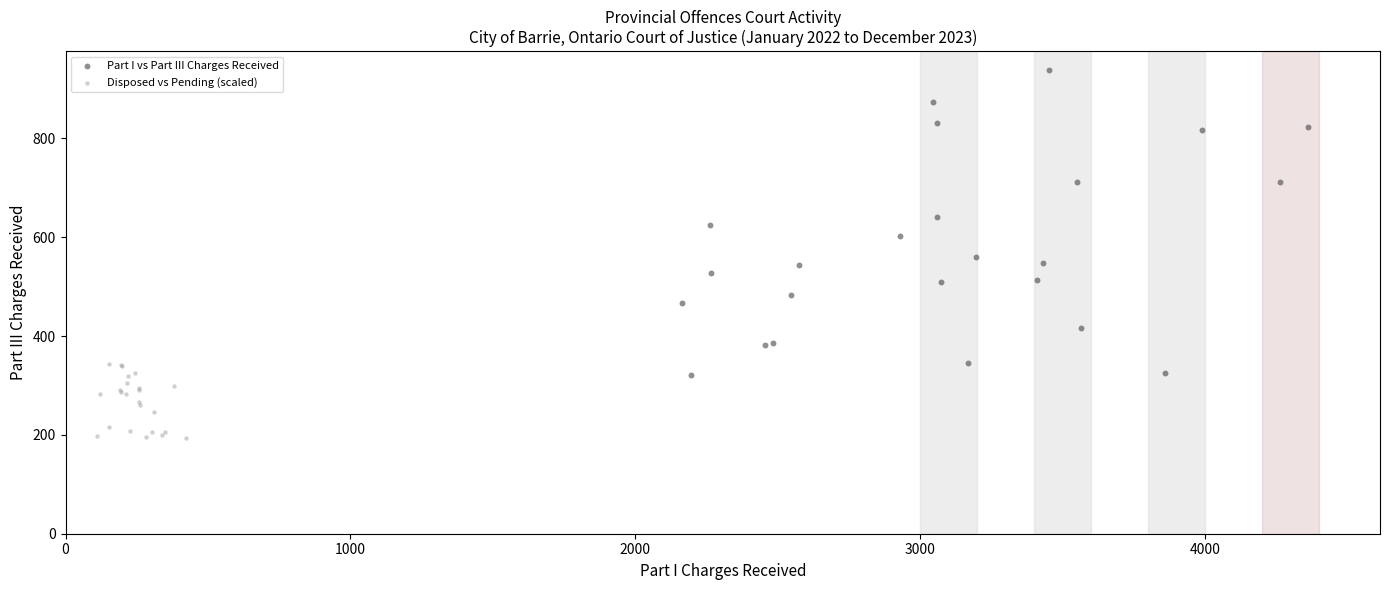

Which series reaches the minimum Y coordinate?

Disposed vs Pending (scaled)